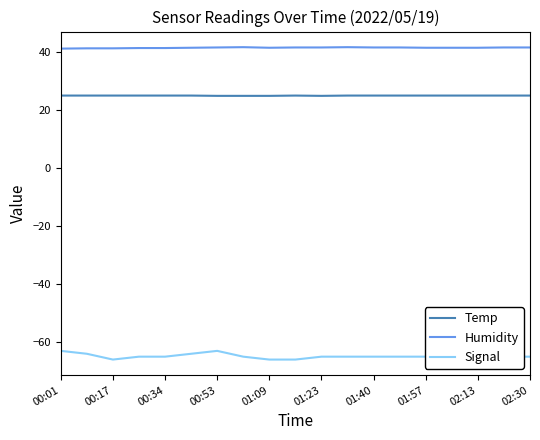

True or false: Temp and Humidity intersect in this chart.

False